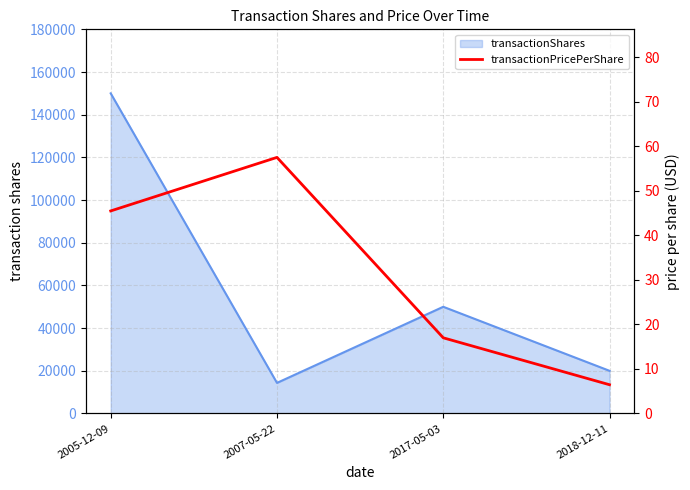

What is the difference between the maximum and second lowest values?

40.5